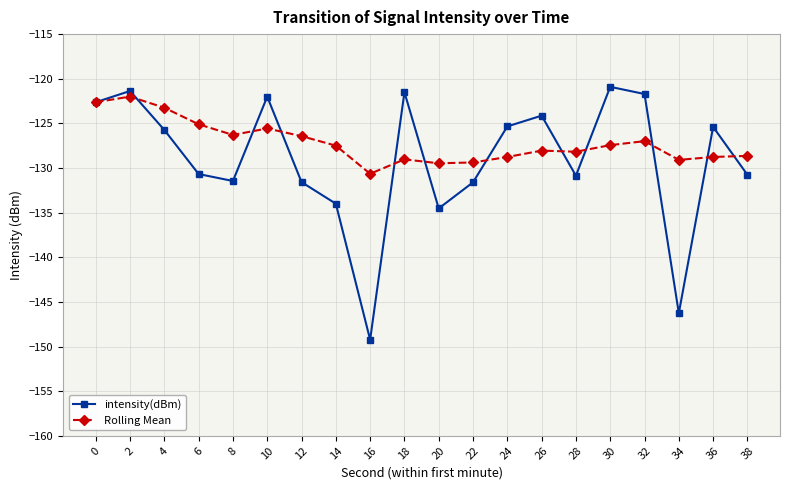

What is the sum of all intensity(dBm) values?

-2581.7